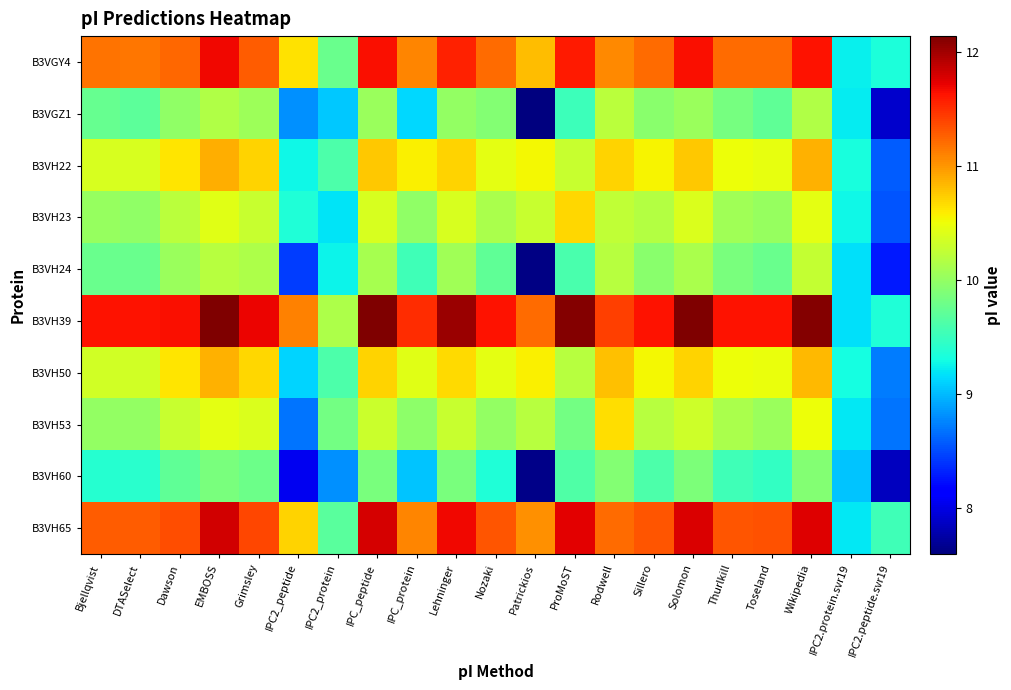

At how many categories does at least one series exceed 12?

6